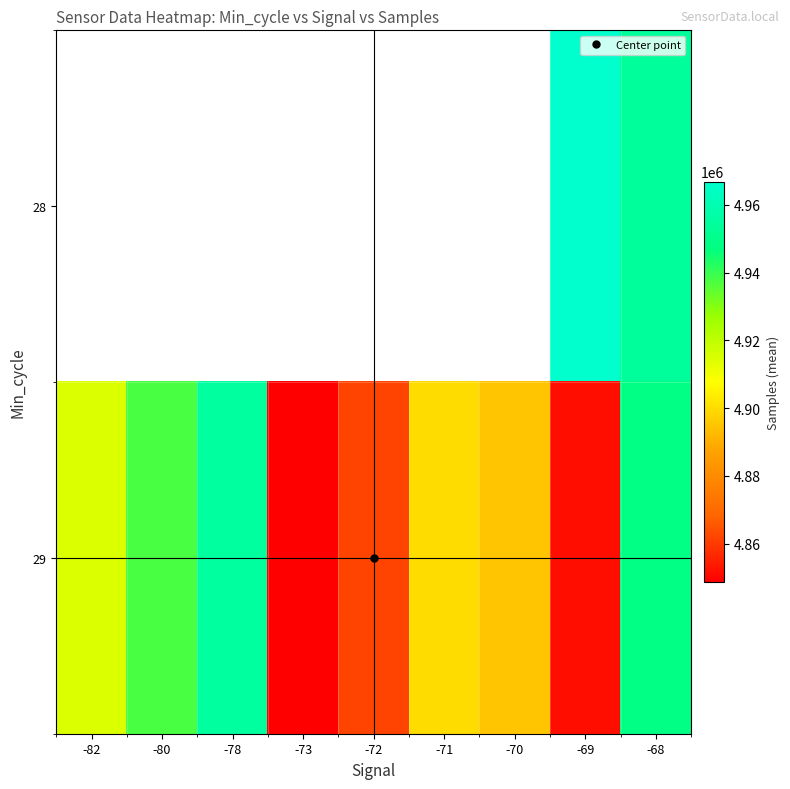

What is the minimum value shown in the chart?

4848577.0